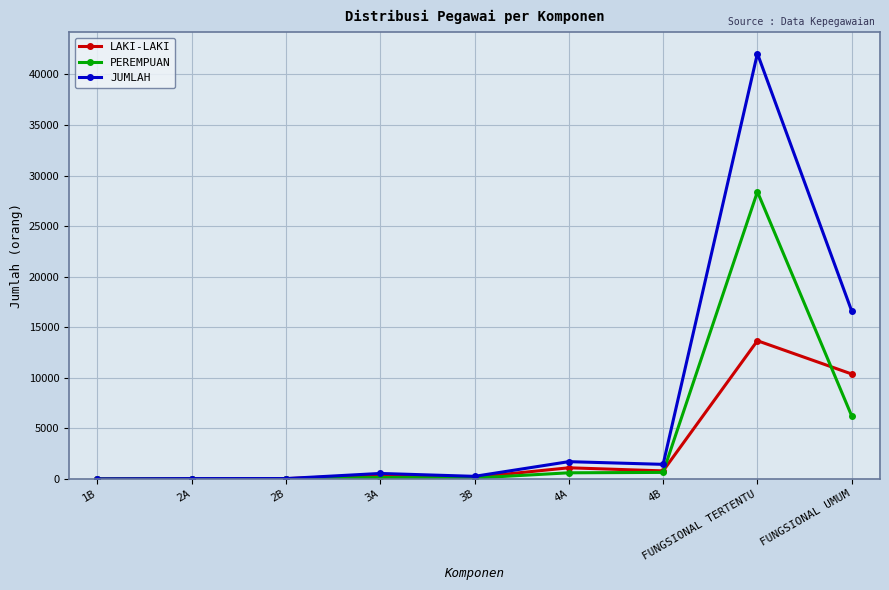

How many data points in PEREMPUAN are less than 146?

4